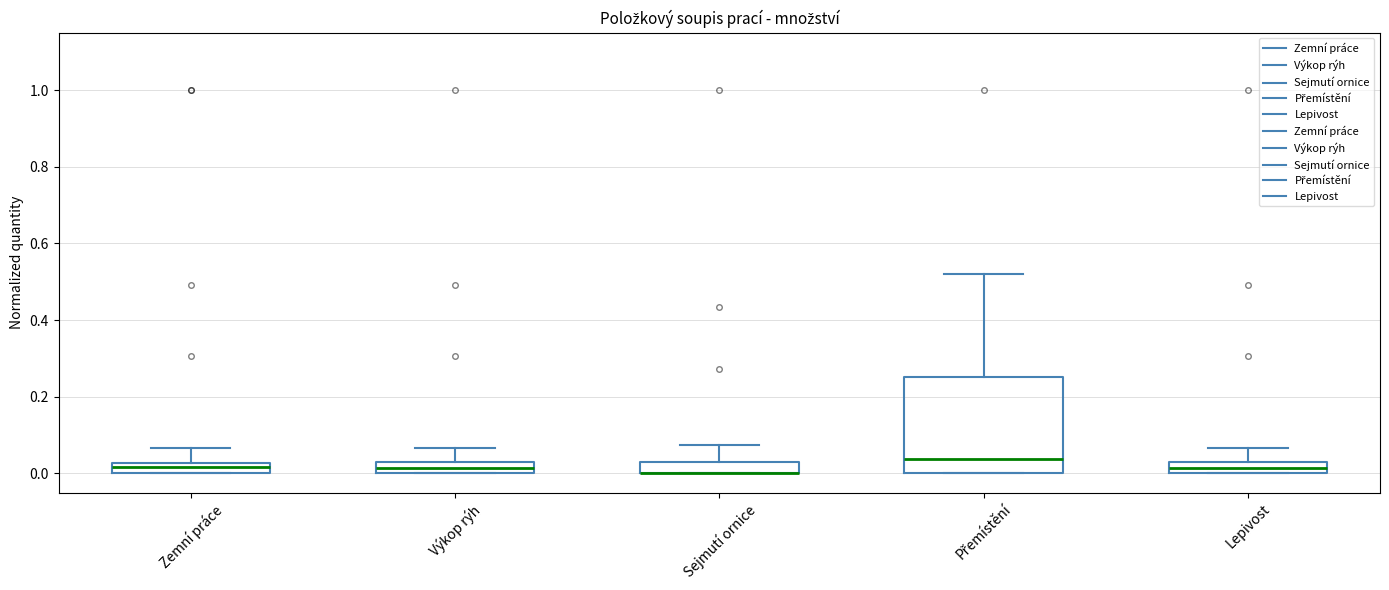

Which box is the tallest, from its lower edge to its upper edge?

Přemístění